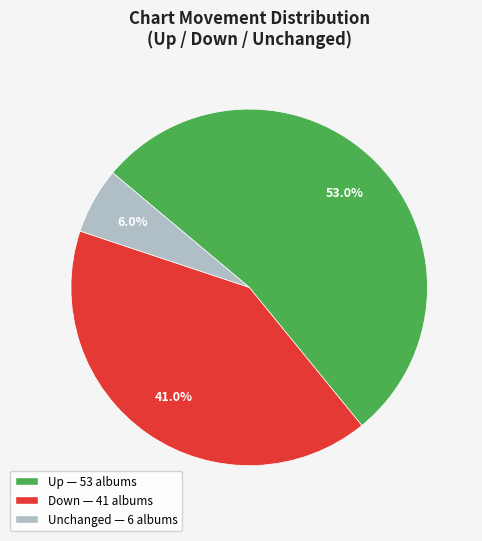

How many segments does this pie chart have?

3